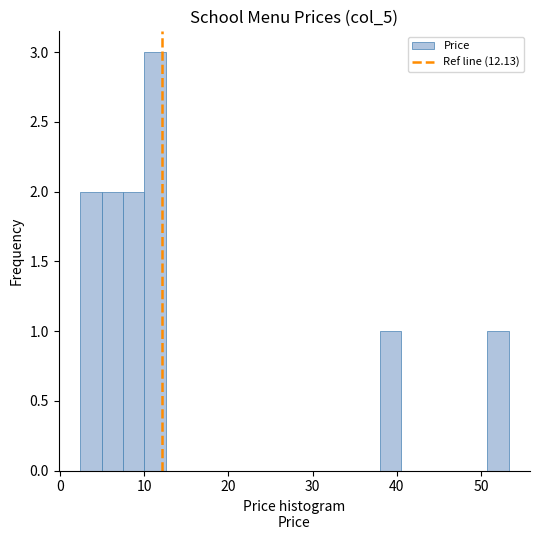

Read against the x-axis, roughly where is the centre of the tallest bar?

11